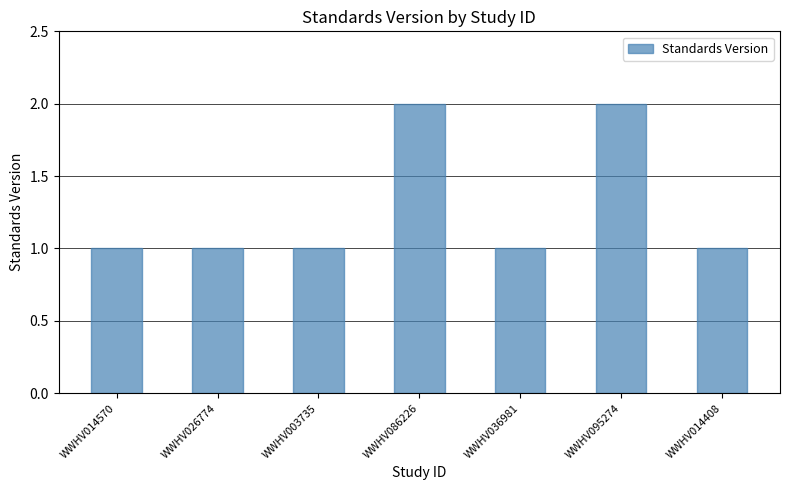

The value at WWHV026774 is 0. True or false?

False